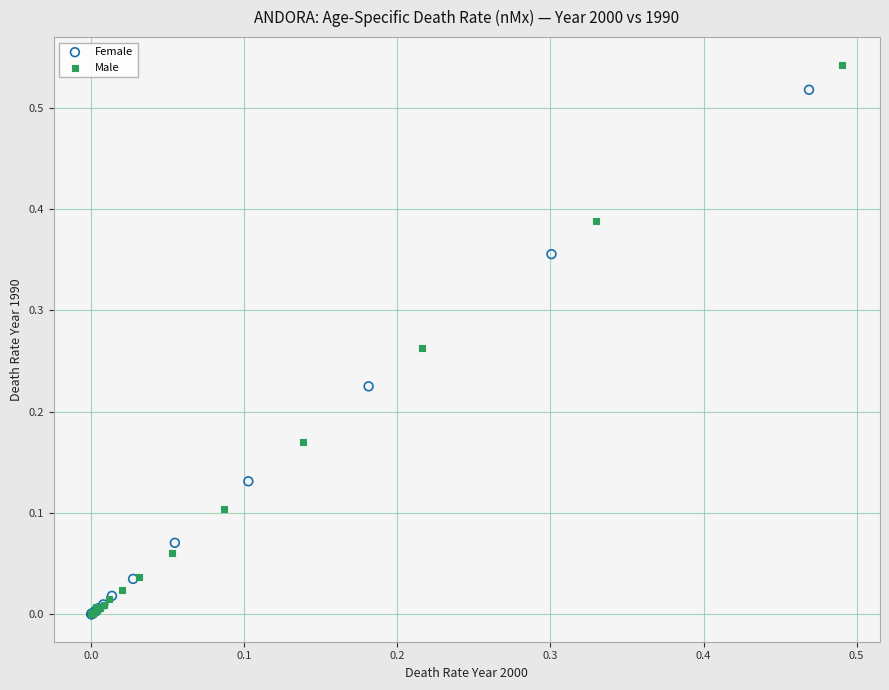

Which series has the largest Y range (max minus min)?

Male